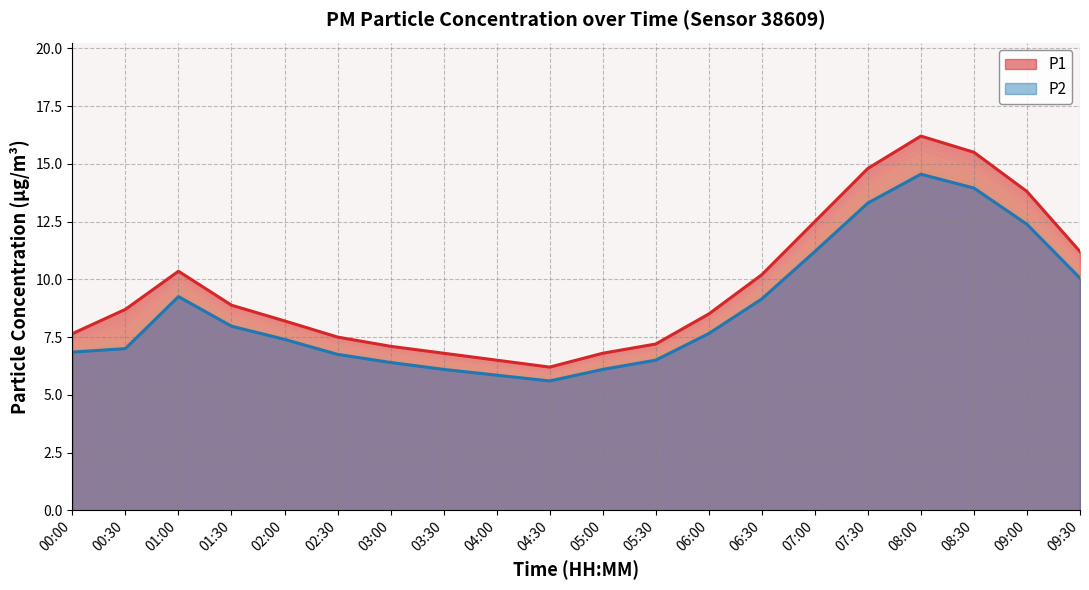

True or false: P2 and P1 cross at least once.

False